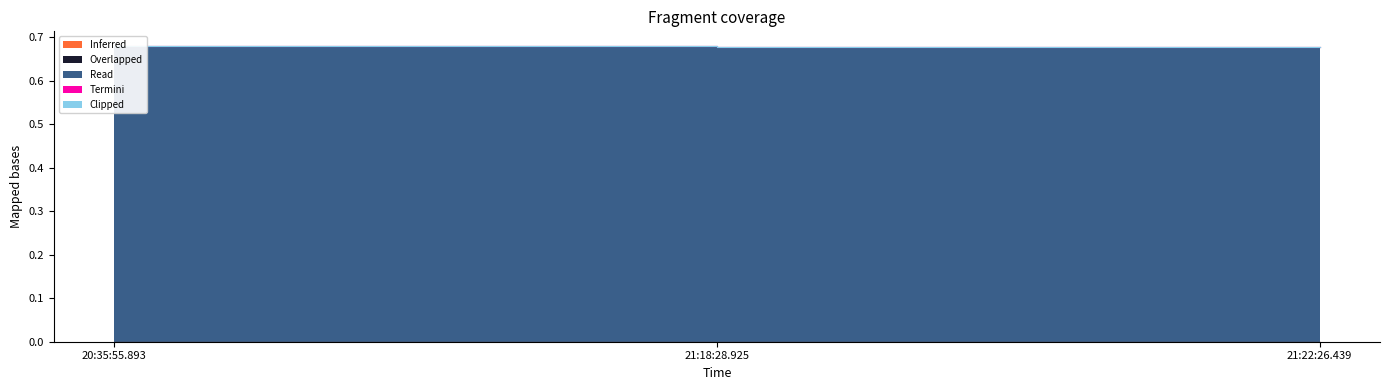

Between 21:18:28.925 and 21:22:26.439, which series saw the biggest shift?

Read